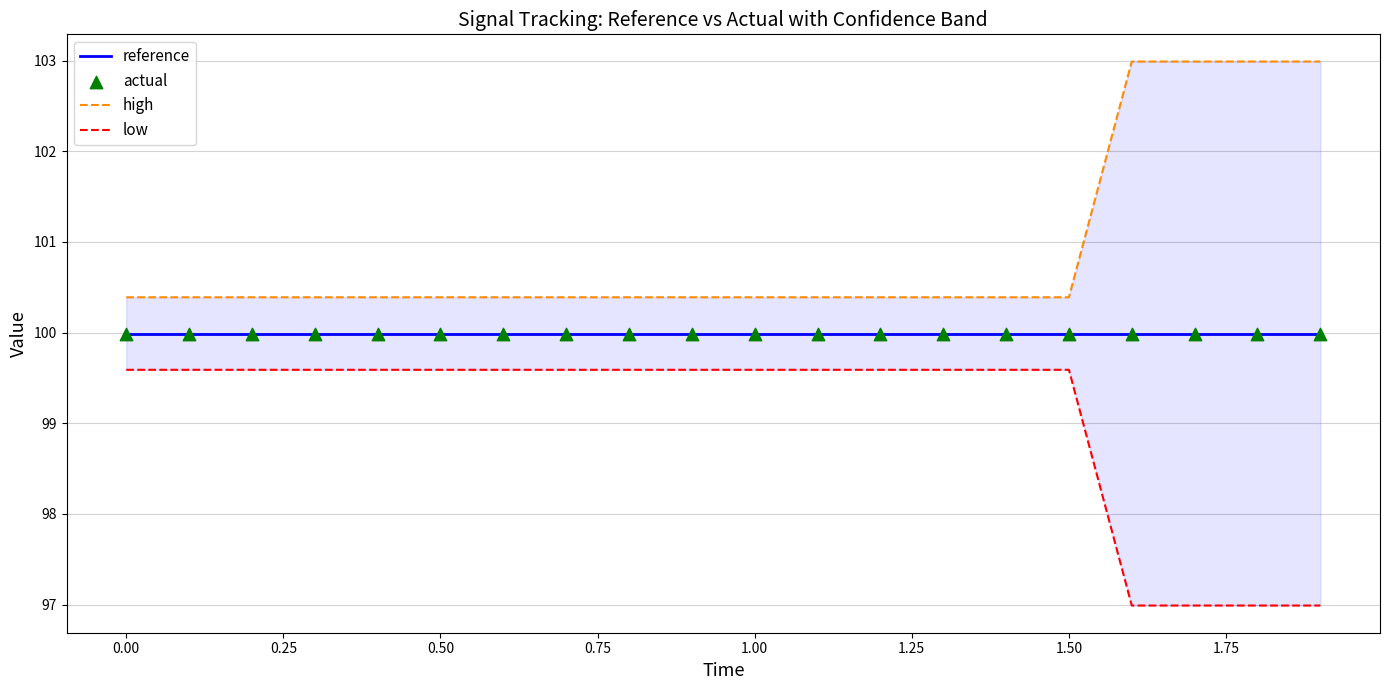

At how many categories does at least one series exceed 97?

20